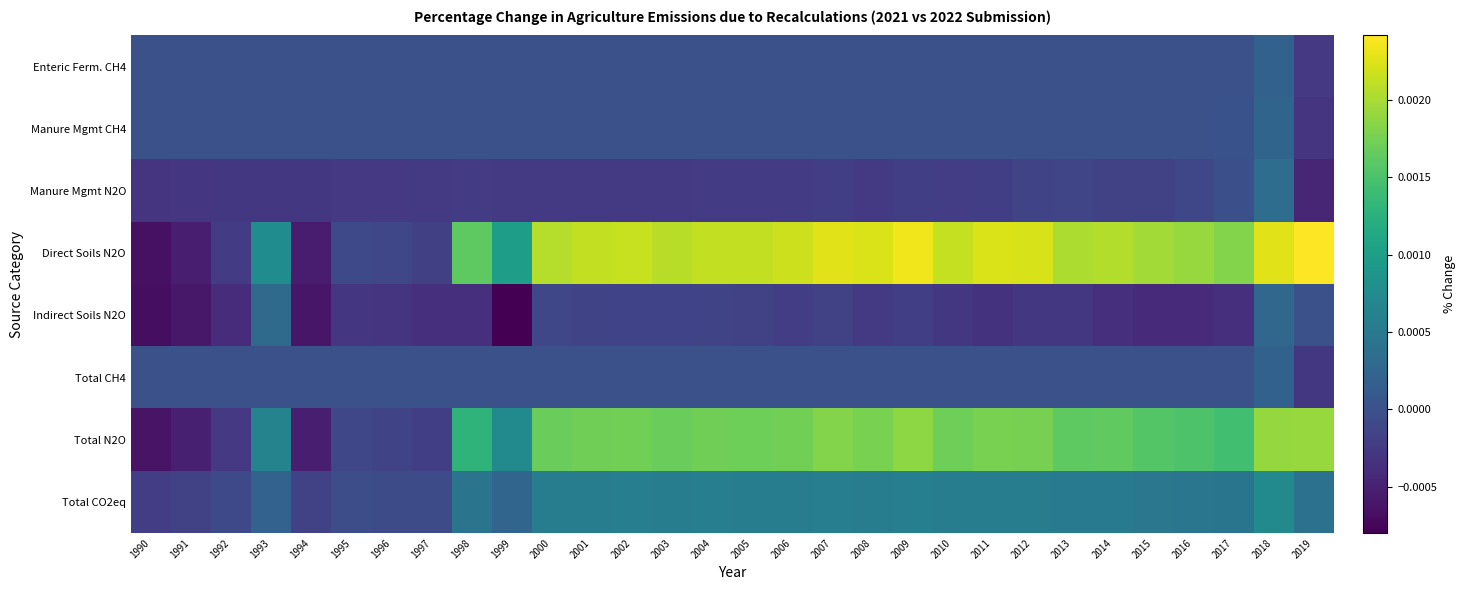

Reading left to right, transcribe all the data shown in this chart.

Enteric Ferm. CH4: 1990=0.0	1991=0.0	1992=0.0	1993=0.0	1994=0.0	1995=0.0	1996=0.0	1997=0.0	1998=0.0	1999=0.0	2000=0.0	2001=0.0	2002=0.0	2003=0.0	2004=0.0	2005=0.0	2006=0.0	2007=0.0	2008=0.0	2009=0.0	2010=0.0	2011=0.0	2012=0.0	2013=0.0	2014=0.0	2015=0.0	2016=0.0	2017=0.0	2018=0.0	2019=-0.0
Manure Mgmt CH4: 1990=0.0	1991=0.0	1992=0.0	1993=0.0	1994=0.0	1995=0.0	1996=0.0	1997=0.0	1998=0.0	1999=0.0	2000=0.0	2001=0.0	2002=0.0	2003=0.0	2004=0.0	2005=0.0	2006=0.0	2007=0.0	2008=0.0	2009=0.0	2010=0.0	2011=0.0	2012=0.0	2013=0.0	2014=0.0	2015=0.0	2016=0.0	2017=0.0	2018=0.0	2019=-0.0
Manure Mgmt N2O: 1990=-0.0	1991=-0.0	1992=-0.0	1993=-0.0	1994=-0.0	1995=-0.0	1996=-0.0	1997=-0.0	1998=-0.0	1999=-0.0	2000=-0.0	2001=-0.0	2002=-0.0	2003=-0.0	2004=-0.0	2005=-0.0	2006=-0.0	2007=-0.0	2008=-0.0	2009=-0.0	2010=-0.0	2011=-0.0	2012=-0.0	2013=-0.0	2014=-0.0	2015=-0.0	2016=-0.0	2017=-0.0	2018=0.0	2019=-0.0
Direct Soils N2O: 1990=-0.0	1991=-0.0	1992=-0.0	1993=0.0	1994=-0.0	1995=-0.0	1996=-0.0	1997=-0.0	1998=0.0	1999=0.0	2000=0.0	2001=0.0	2002=0.0	2003=0.0	2004=0.0	2005=0.0	2006=0.0	2007=0.0	2008=0.0	2009=0.0	2010=0.0	2011=0.0	2012=0.0	2013=0.0	2014=0.0	2015=0.0	2016=0.0	2017=0.0	2018=0.0	2019=0.0
Indirect Soils N2O: 1990=-0.0	1991=-0.0	1992=-0.0	1993=0.0	1994=-0.0	1995=-0.0	1996=-0.0	1997=-0.0	1998=-0.0	1999=-0.0	2000=-0.0	2001=-0.0	2002=-0.0	2003=-0.0	2004=-0.0	2005=-0.0	2006=-0.0	2007=-0.0	2008=-0.0	2009=-0.0	2010=-0.0	2011=-0.0	2012=-0.0	2013=-0.0	2014=-0.0	2015=-0.0	2016=-0.0	2017=-0.0	2018=0.0	2019=-0.0
Total CH4: 1990=0.0	1991=0.0	1992=0.0	1993=0.0	1994=0.0	1995=0.0	1996=0.0	1997=0.0	1998=0.0	1999=0.0	2000=0.0	2001=0.0	2002=0.0	2003=0.0	2004=0.0	2005=0.0	2006=0.0	2007=0.0	2008=0.0	2009=0.0	2010=0.0	2011=0.0	2012=0.0	2013=0.0	2014=0.0	2015=0.0	2016=0.0	2017=0.0	2018=0.0	2019=-0.0
Total N2O: 1990=-0.0	1991=-0.0	1992=-0.0	1993=0.0	1994=-0.0	1995=-0.0	1996=-0.0	1997=-0.0	1998=0.0	1999=0.0	2000=0.0	2001=0.0	2002=0.0	2003=0.0	2004=0.0	2005=0.0	2006=0.0	2007=0.0	2008=0.0	2009=0.0	2010=0.0	2011=0.0	2012=0.0	2013=0.0	2014=0.0	2015=0.0	2016=0.0	2017=0.0	2018=0.0	2019=0.0
Total CO2eq: 1990=-0.0	1991=-0.0	1992=-0.0	1993=0.0	1994=-0.0	1995=-0.0	1996=-0.0	1997=-0.0	1998=0.0	1999=0.0	2000=0.0	2001=0.0	2002=0.0	2003=0.0	2004=0.0	2005=0.0	2006=0.0	2007=0.0	2008=0.0	2009=0.0	2010=0.0	2011=0.0	2012=0.0	2013=0.0	2014=0.0	2015=0.0	2016=0.0	2017=0.0	2018=0.0	2019=0.0